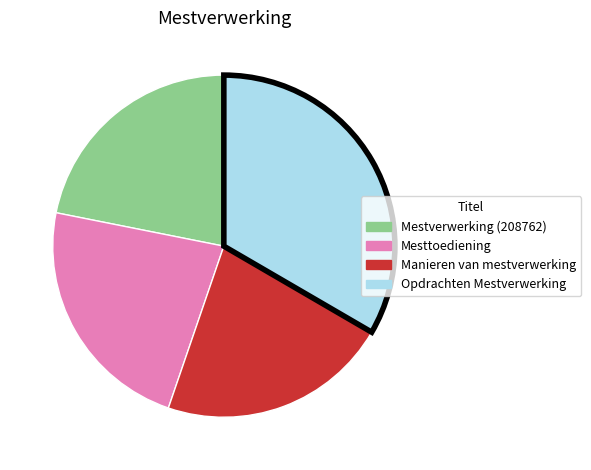

Is the sum of Opdrachten Mestverwerking and Mesttoediening greater than half?

Yes